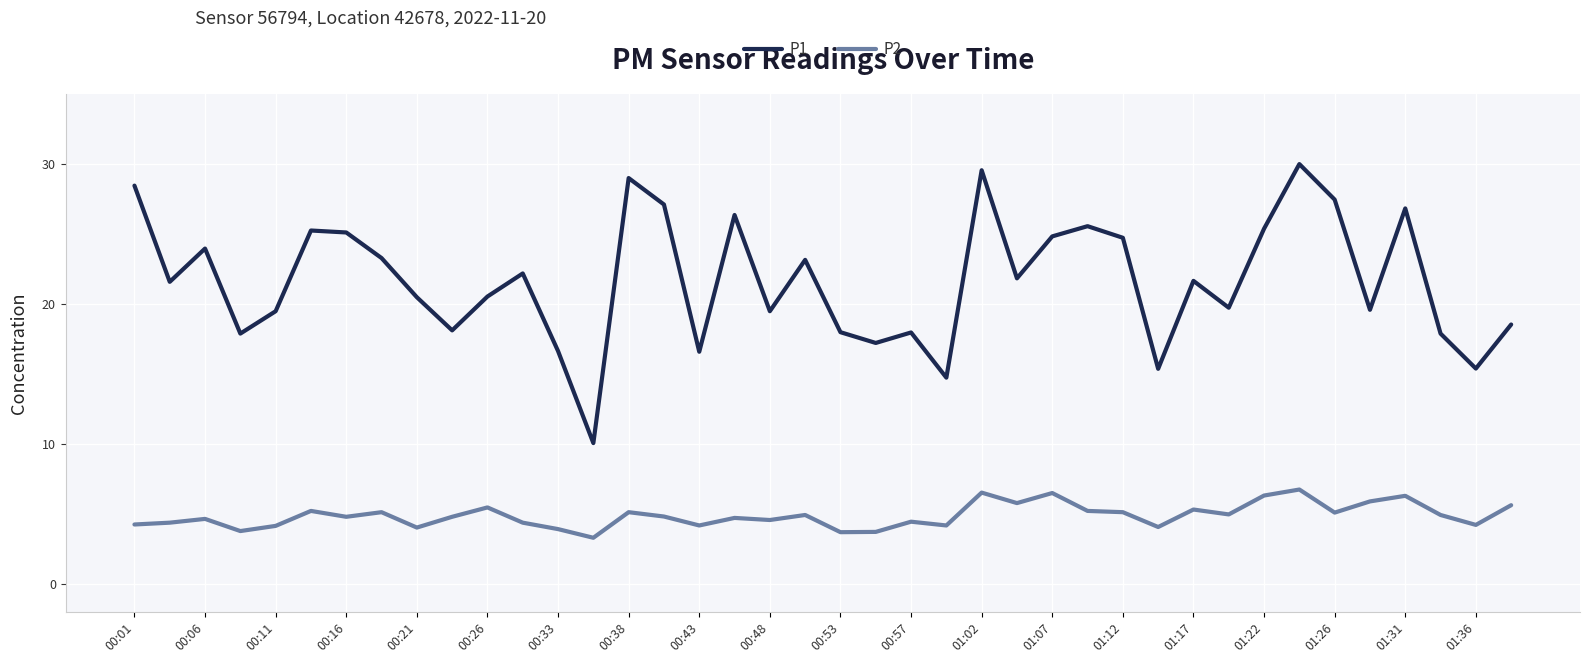

Which series has the largest total across all categories?

P1